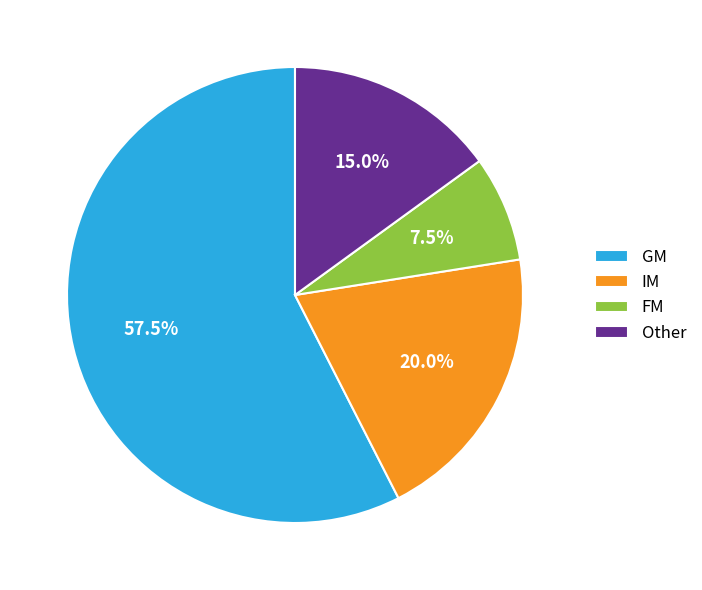

Is there any slice that represents more than half of the pie?

Yes